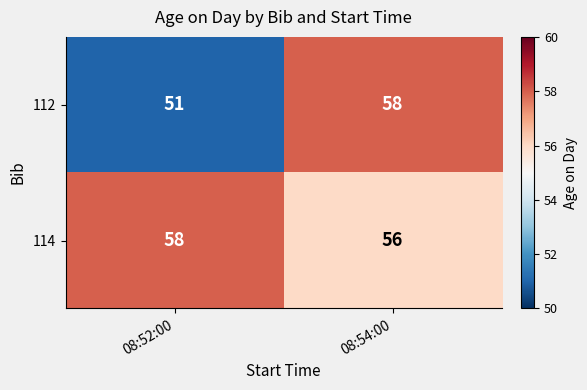

Between 08:52:00 and 08:54:00, which series saw the biggest shift?

112